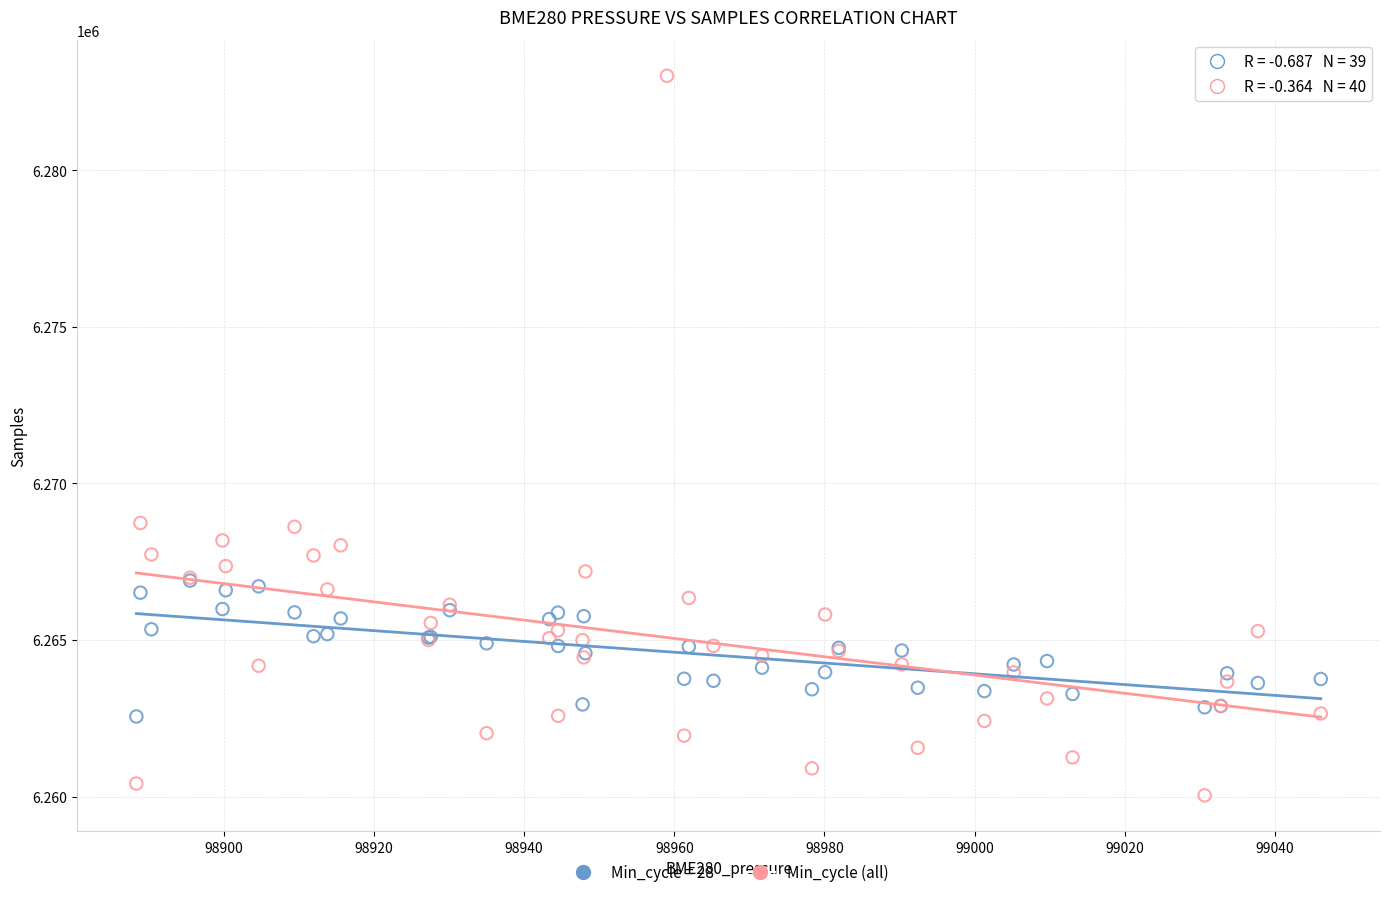

Which series has the largest Y range (max minus min)?

Min_cycle (all)